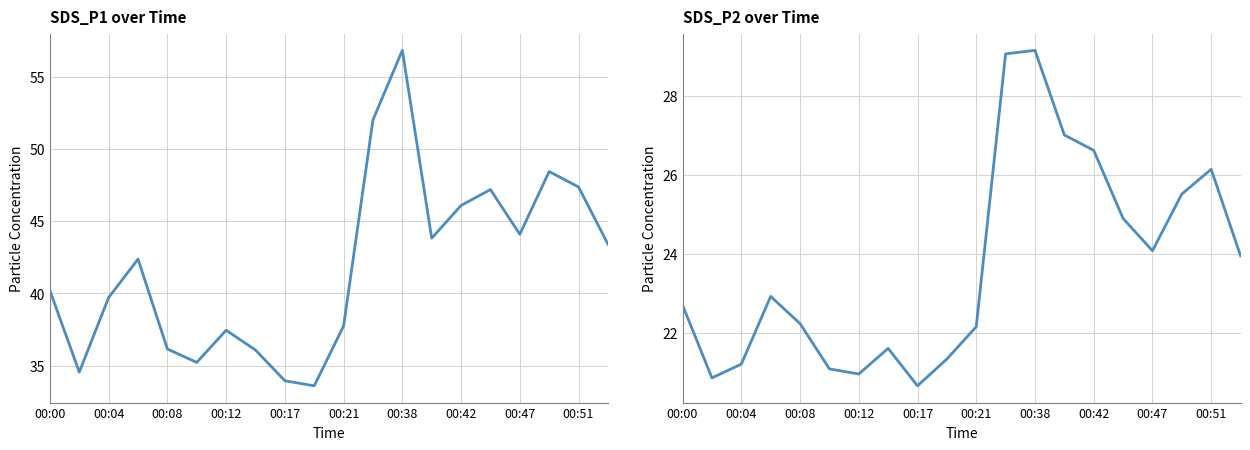

In SDS_P1, how many points are higher than both neighbors (excluding endpoints)?

5